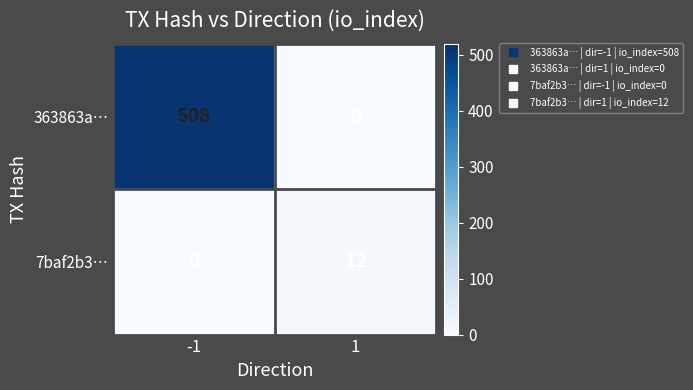

What is the spread (max minus min) of values at -1?

508